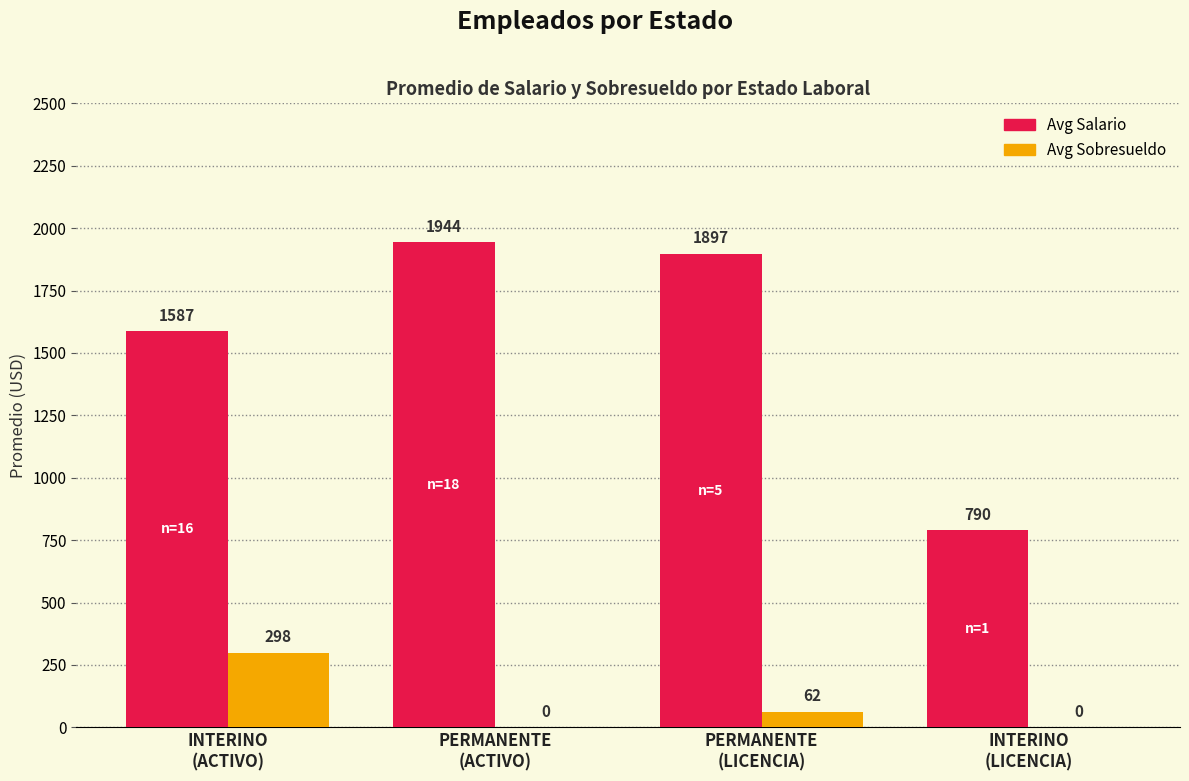

At which category is the sum across all series the highest?

PERMANENTE
(LICENCIA)